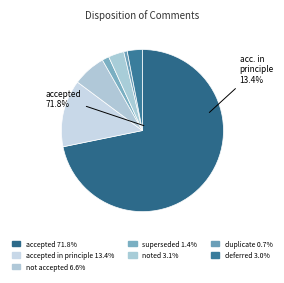

Rank the categories by value from lowest to highest.

duplicate, superseded, deferred, noted, not accepted, accepted in principle, accepted